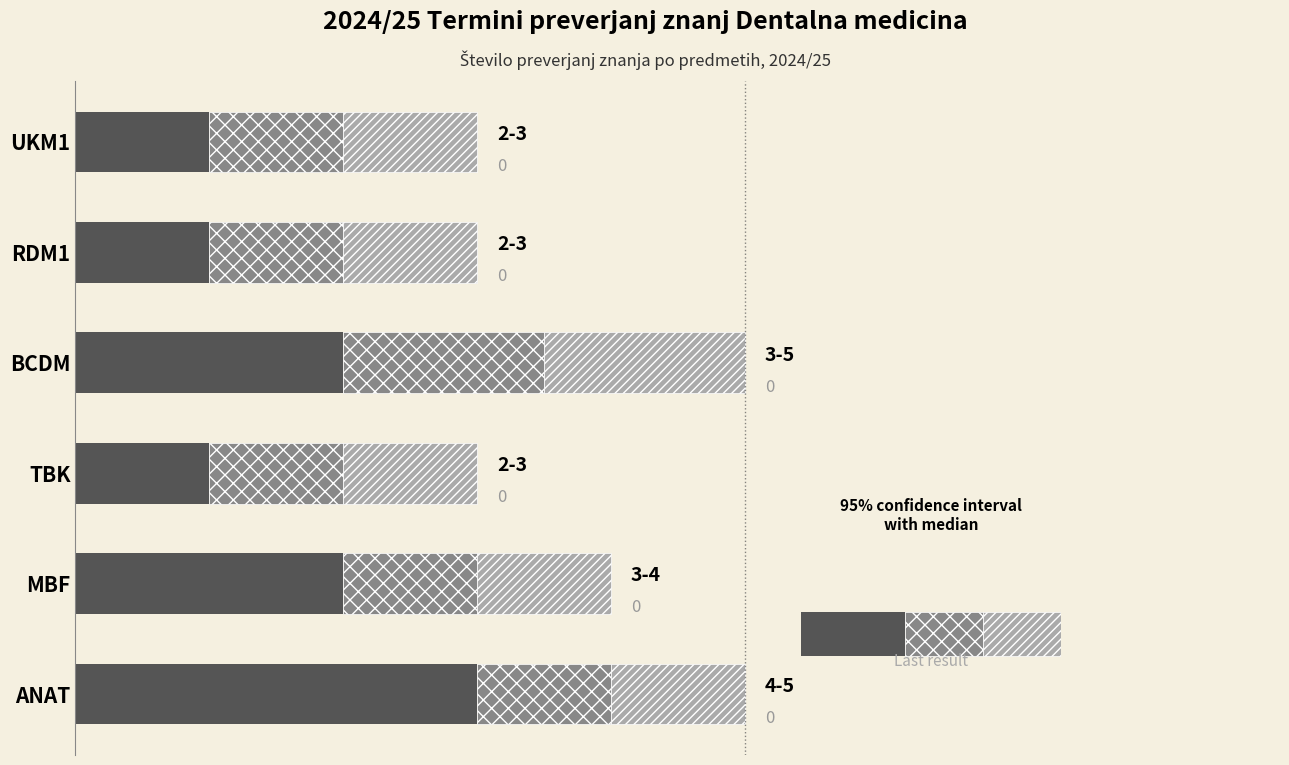

Reading left to right, list all the values displayed in this chart.

Base (min): 3.0	2.0	1.0	2.0	1.0	1.0
Lower range: 1.0	1.0	1.0	1.5	1.0	1.0
Upper range: 1.0	1.0	1.0	1.5	1.0	1.0